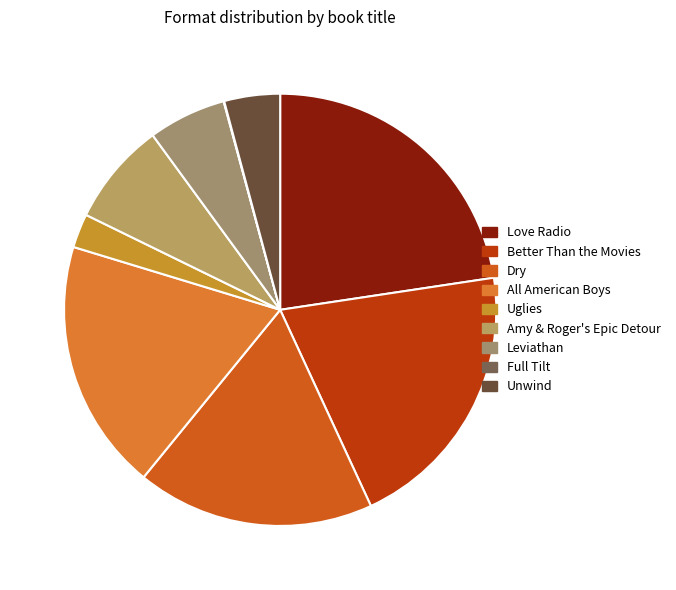

Rank the categories by value from highest to lowest.

Love Radio, Better Than the Movies, All American Boys, Dry, Amy & Roger's Epic Detour, Leviathan, Unwind, Uglies, Full Tilt